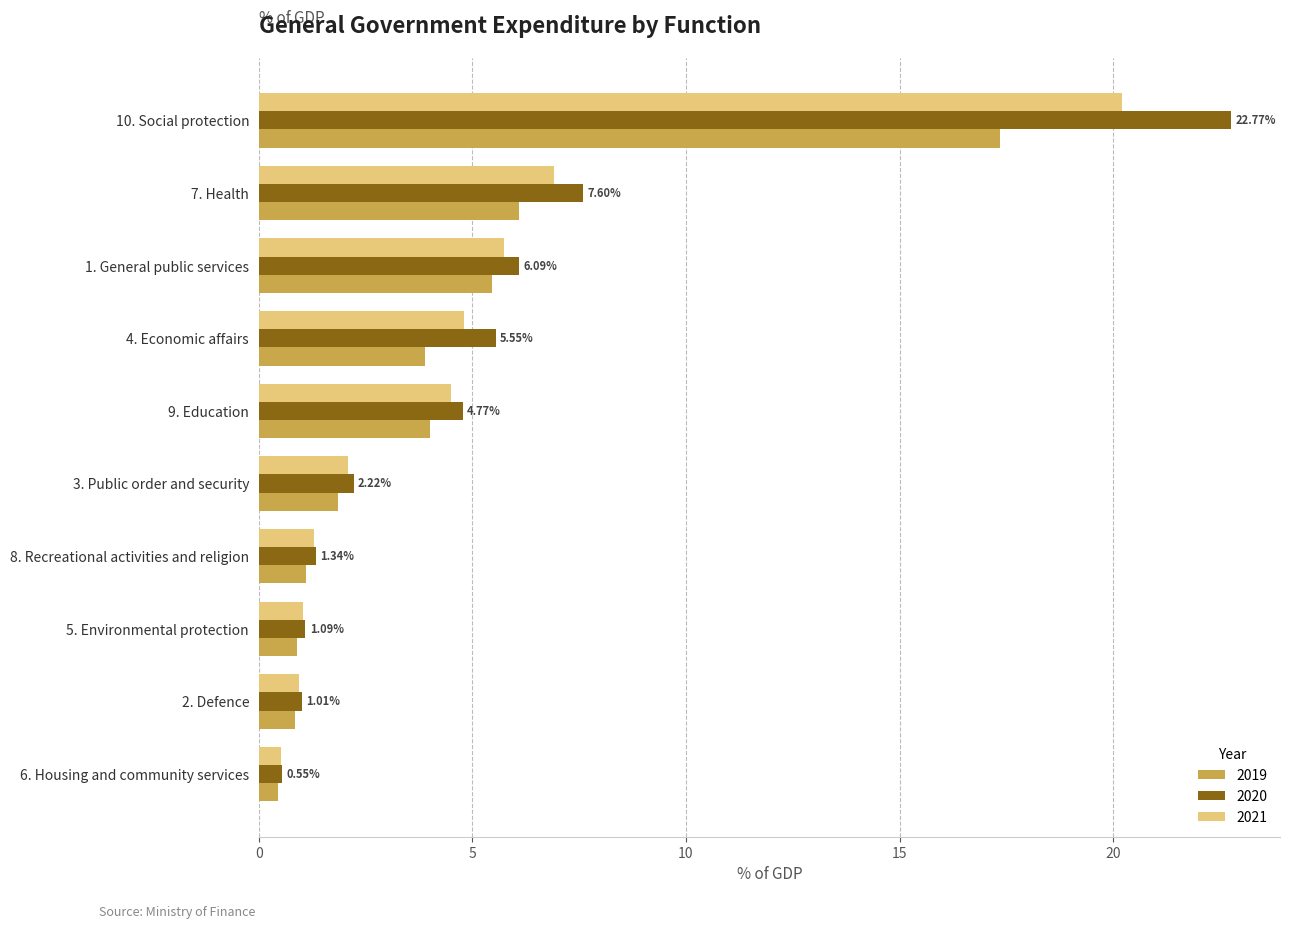

At which category is the sum across all series the highest?

10. Social protection